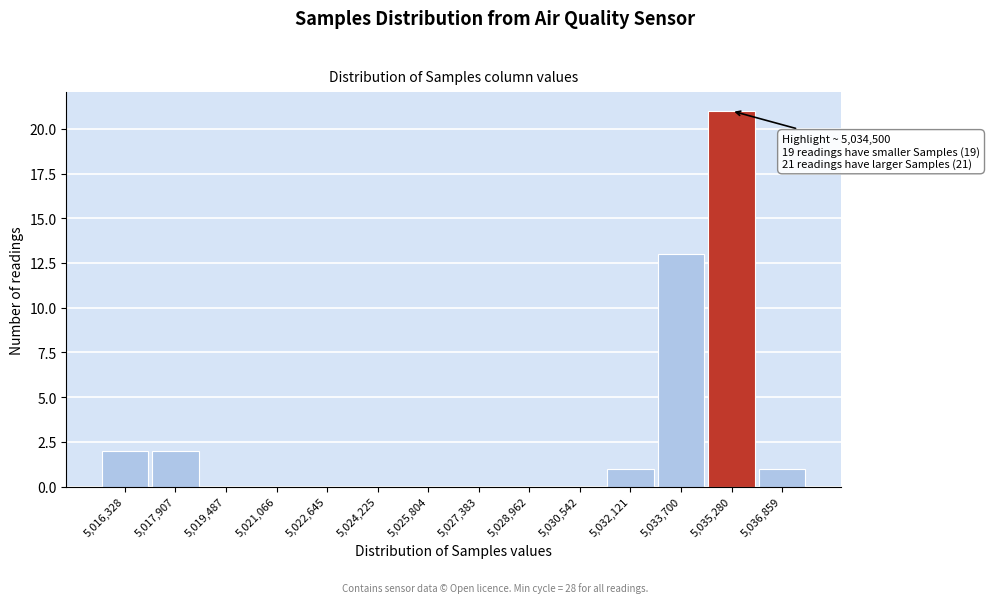

Which range on the x-axis has the tallest bar?

5034400 to 5036000